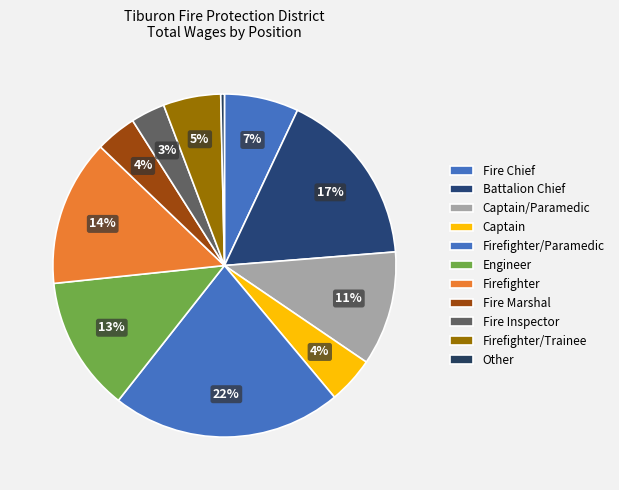

Count the number of slices in the pie.

11